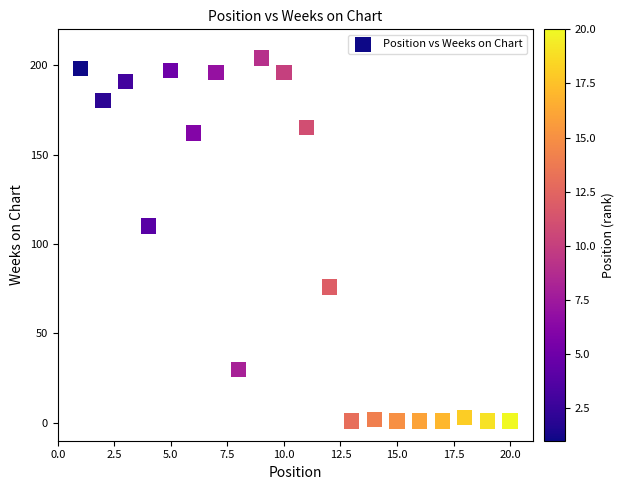

What Y value in the scatter plot is closest to 102?

110